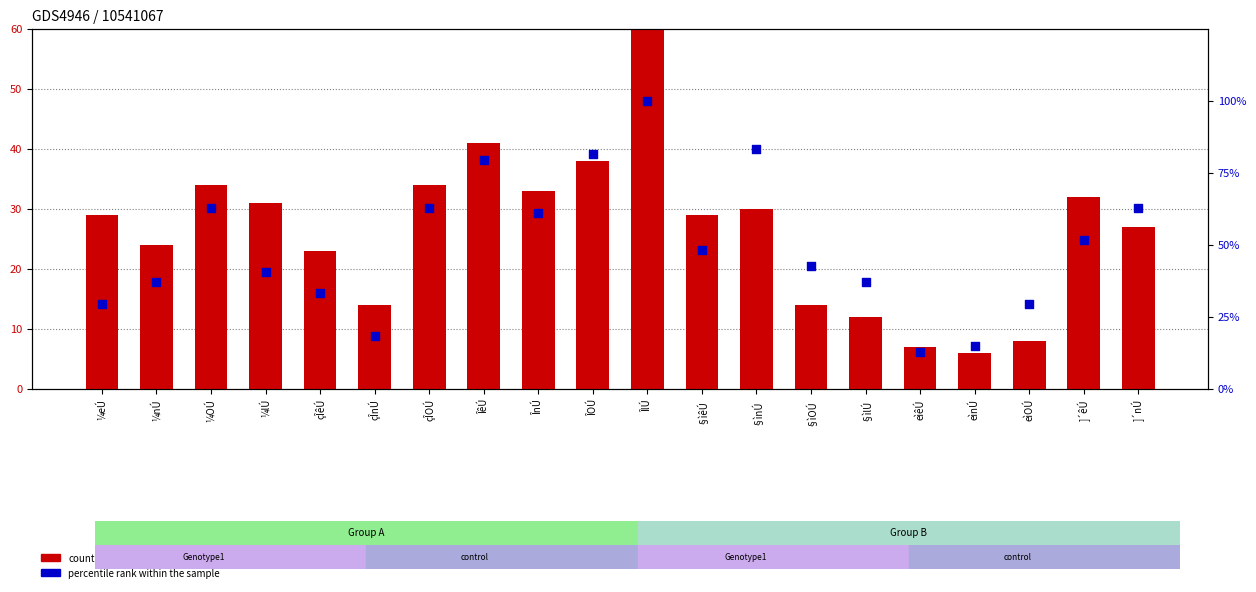

What is the total value across all series at çÎnÚ?

32.5